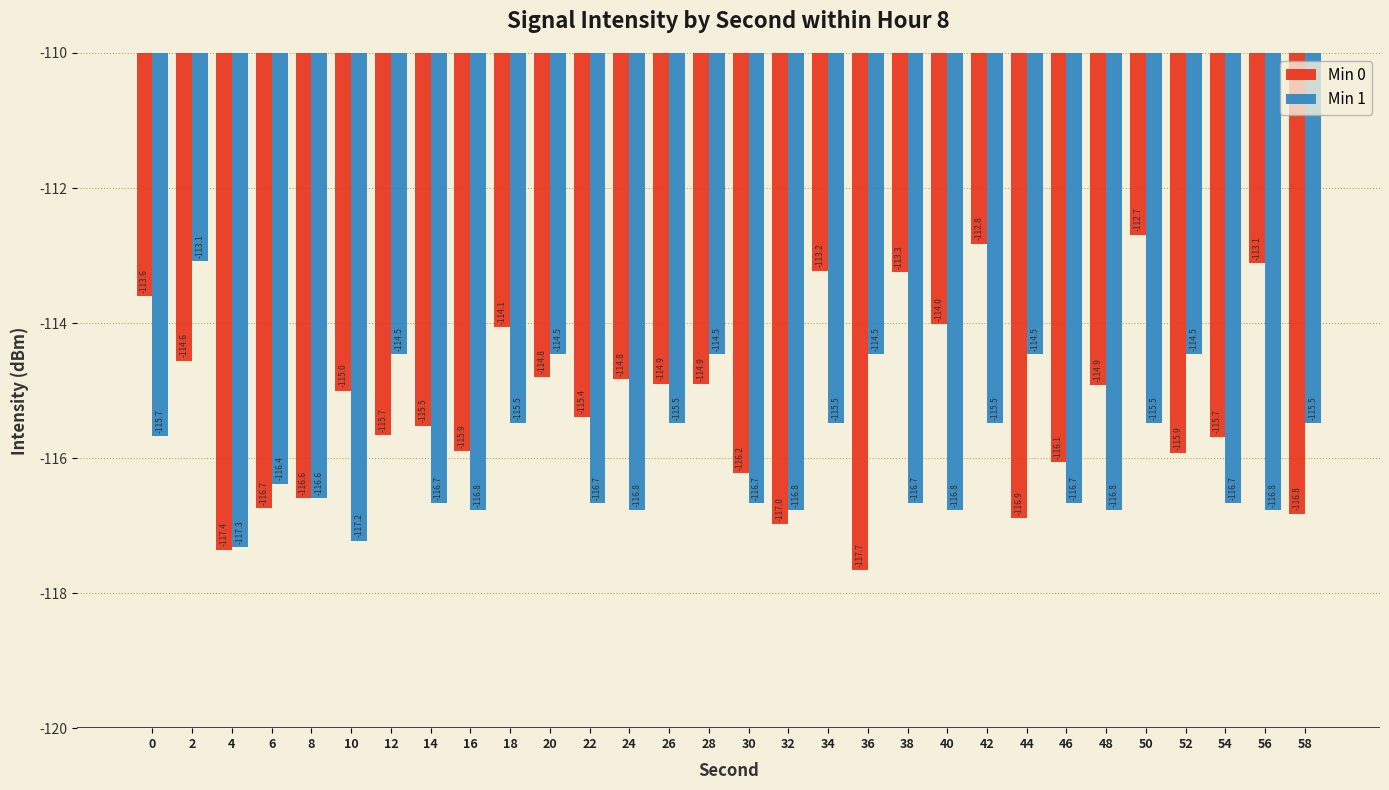

How many values in the Min 0 series exceed -114?

6